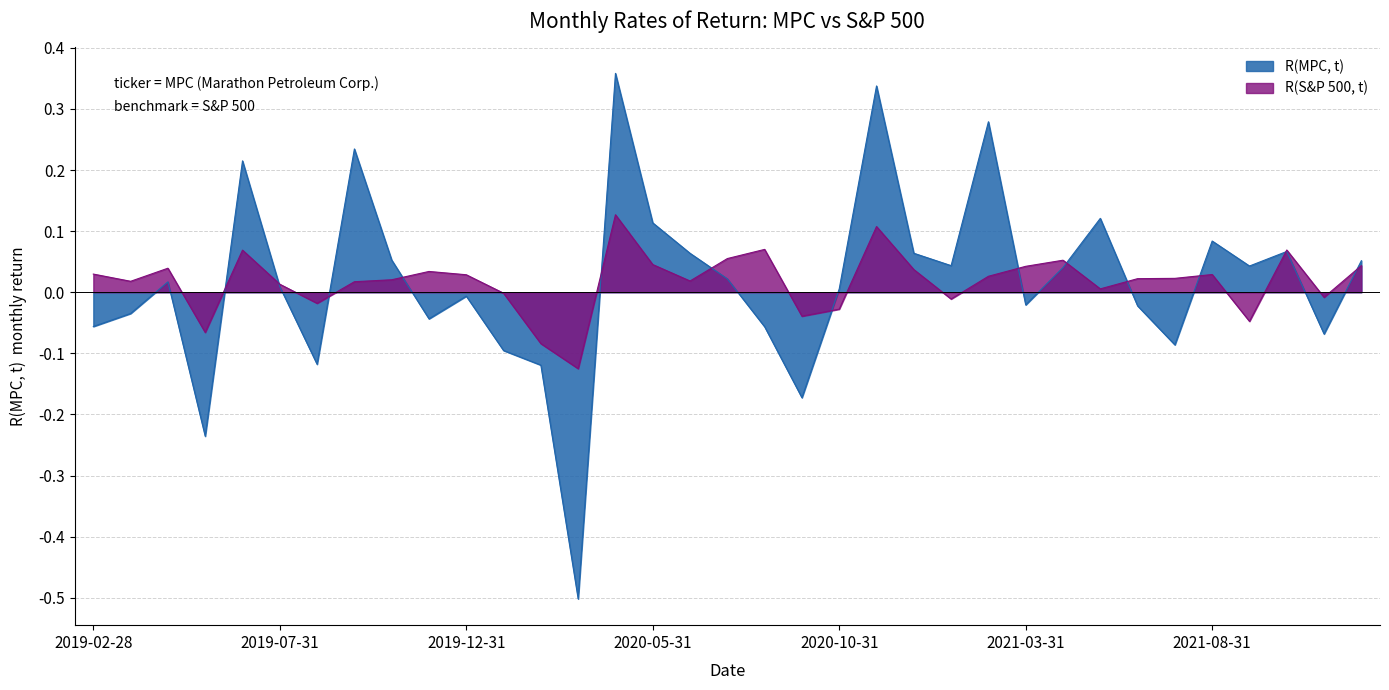

List the series in order of their peak value, lowest first.

R(S&P 500, t), R(MPC, t)